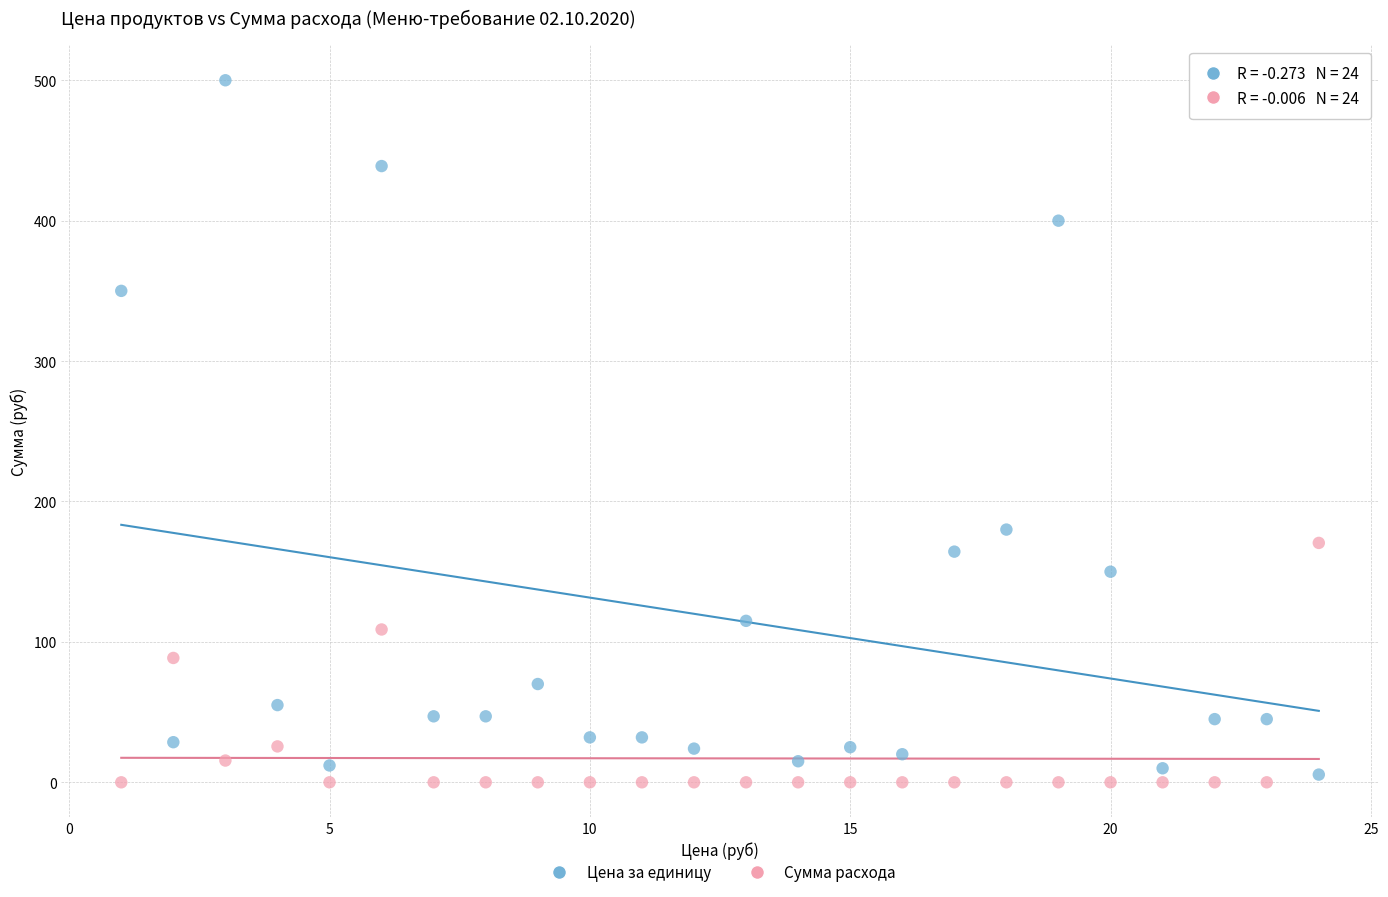

Across all data points, what is the range of Y values (max minus min)?

500.0